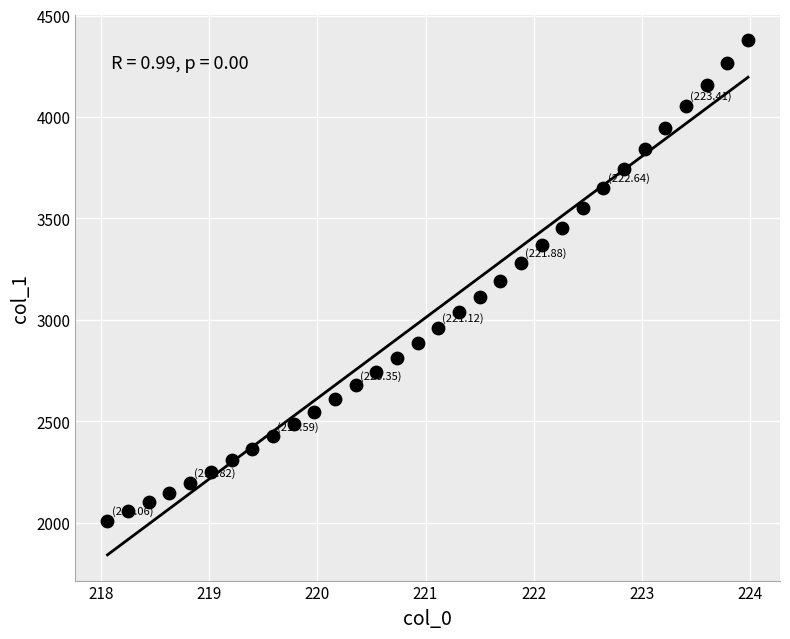

What is the range of X values (max minus min)?

5.9